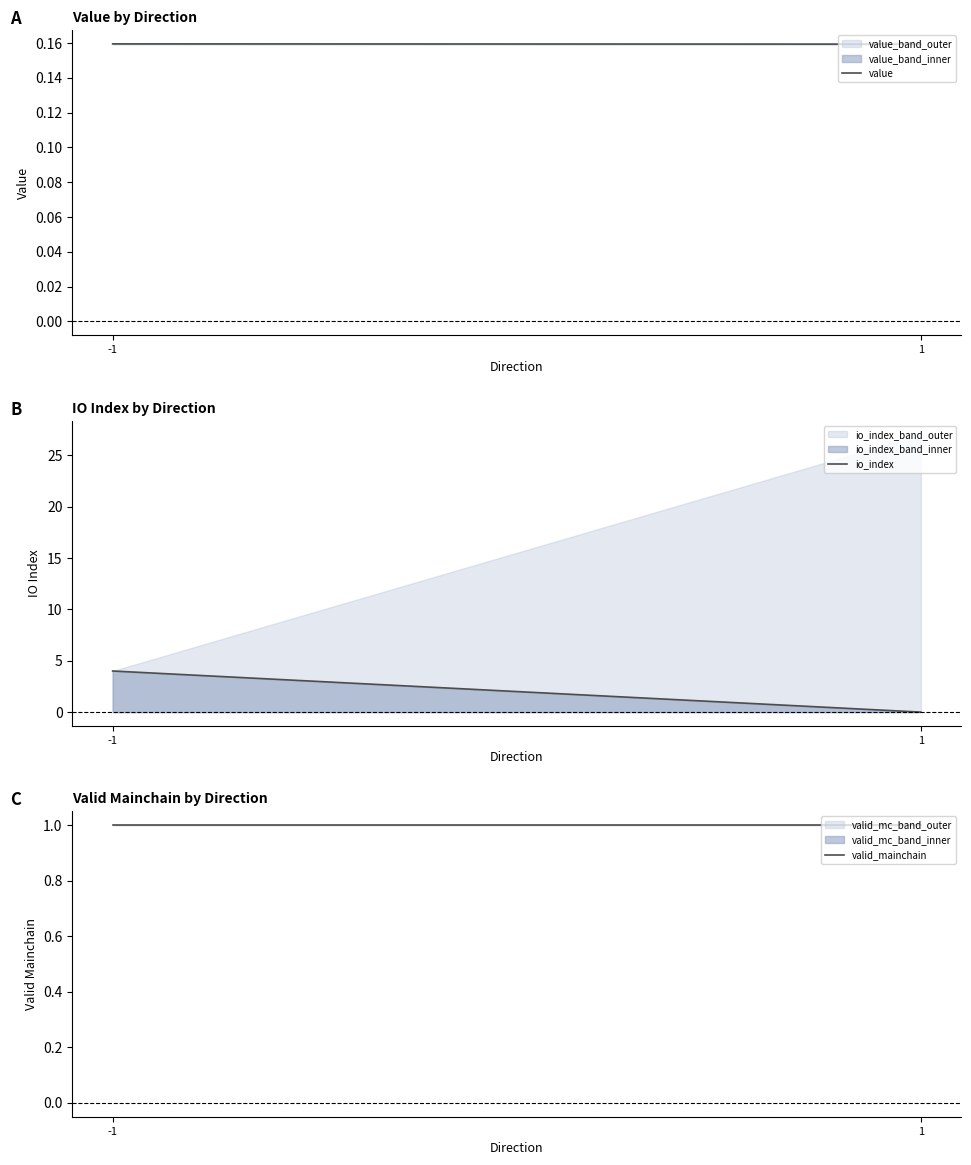

List the series in order of their overall mean, lowest first.

value, valid_mainchain, io_index